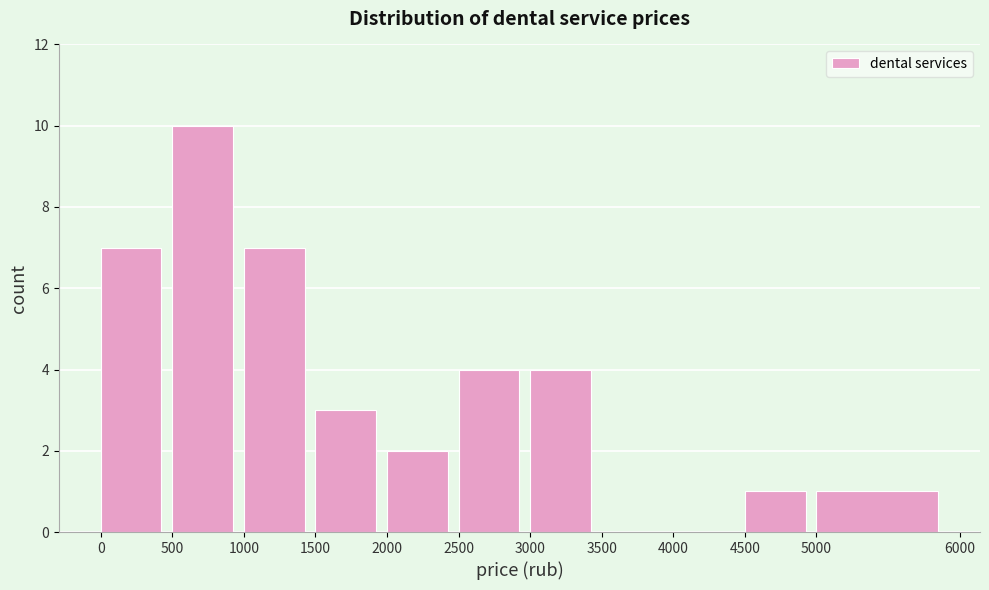

How tall is the bar that spans 3000 to 3500 on the x-axis? The values are not printed on the chart, so give them approximately, as read against the axis.

4